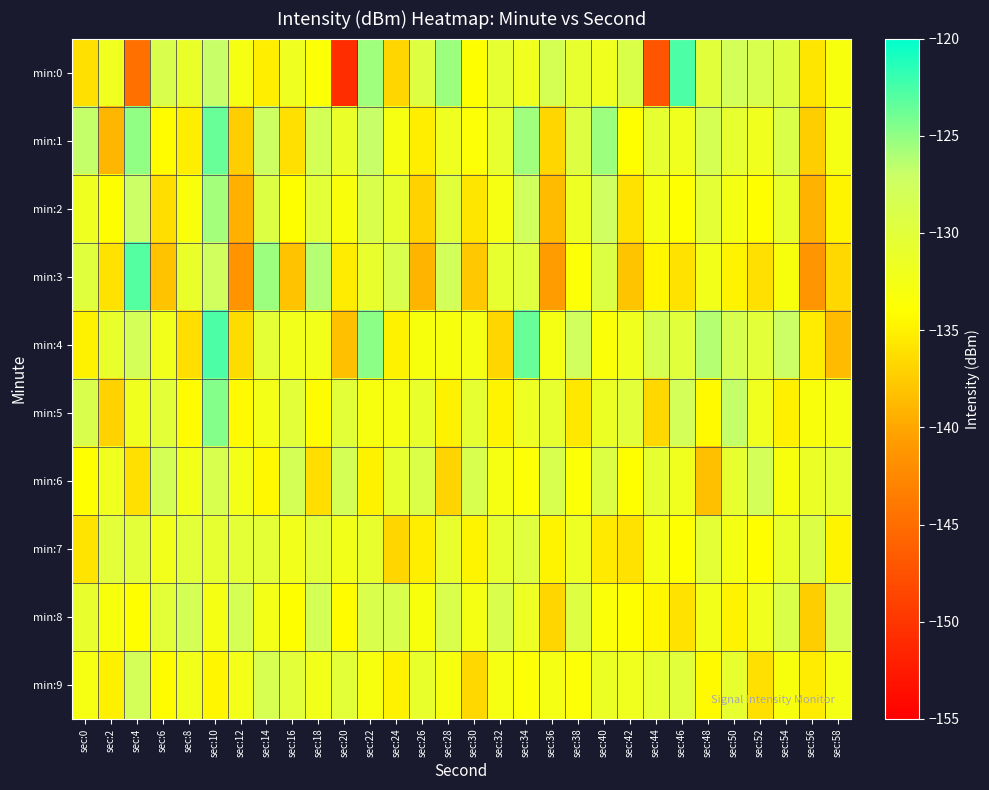

What is the maximum value shown in the chart?

-122.6